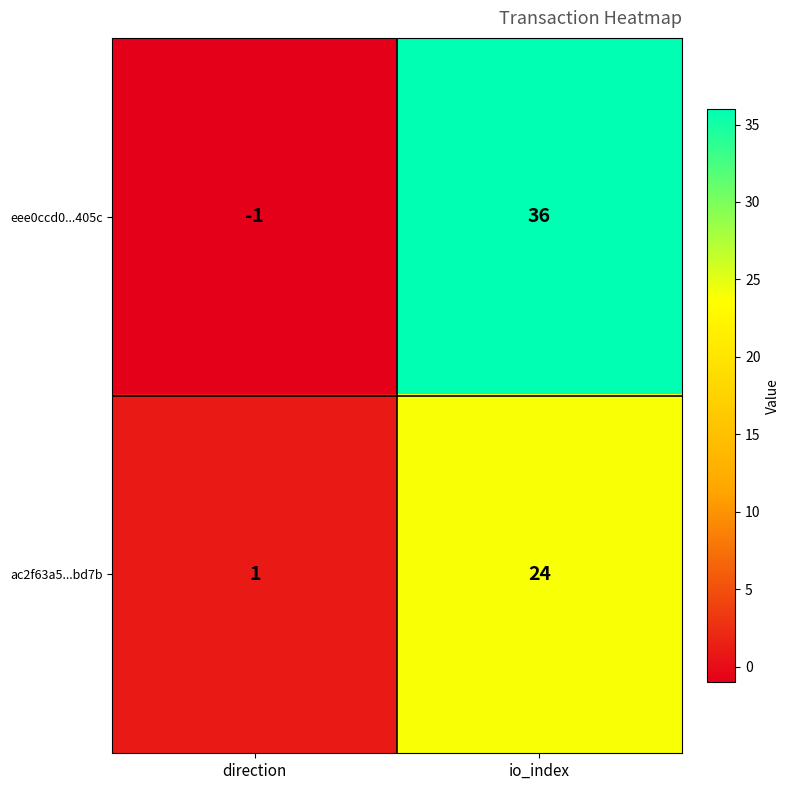

How many series are shown in this chart?

2